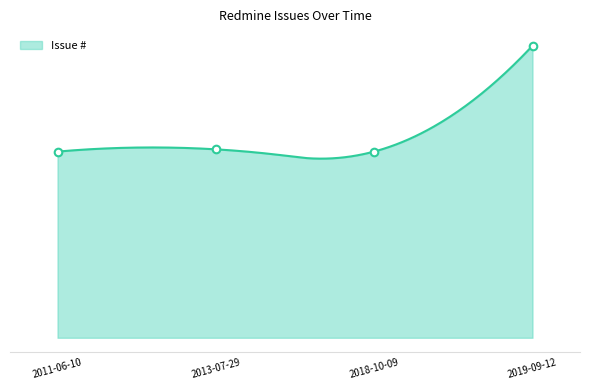

Which has a higher value, 2018-10-09 or 2011-06-10?

2018-10-09